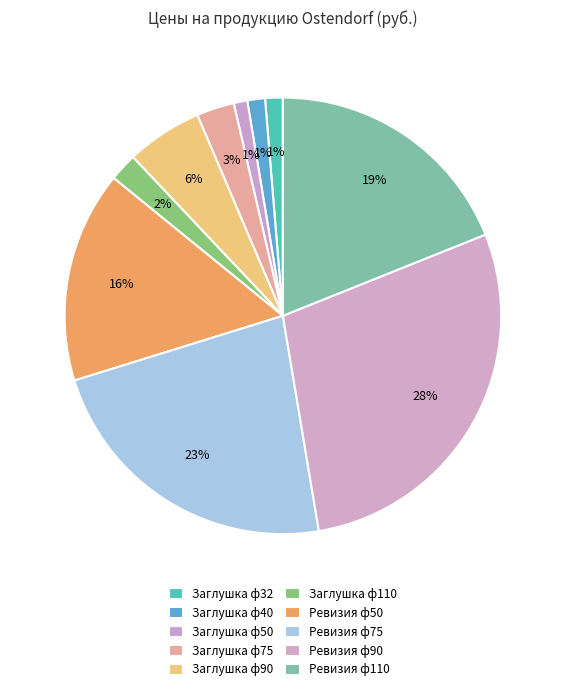

The Заглушка ф90 slice represents 19% of the pie. True or false?

False